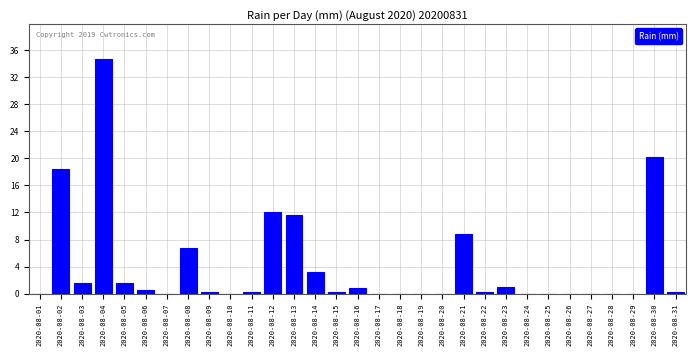

At which label is the value closest to 17?

2020-08-02